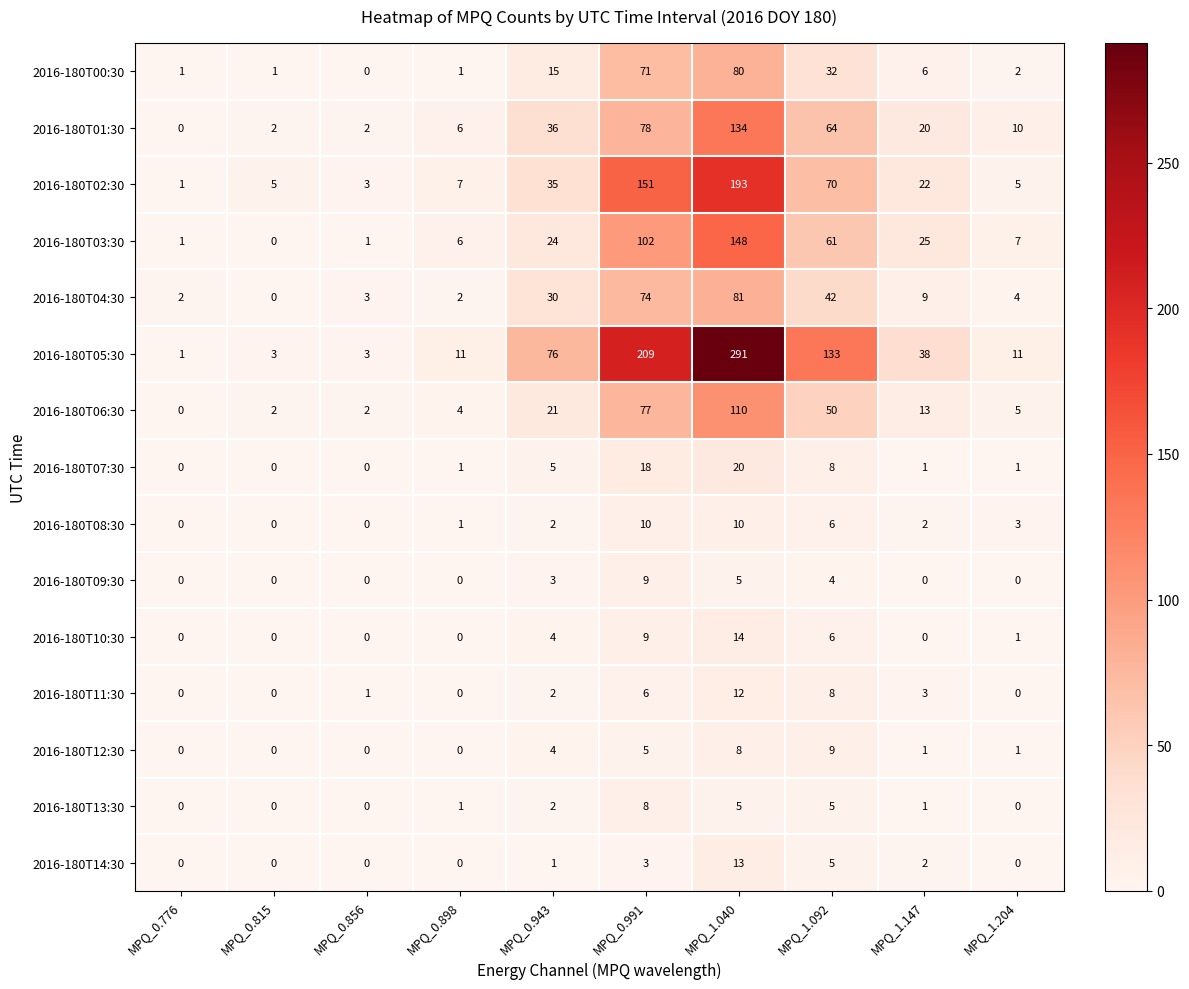

Which series has the largest total across all categories?

2016-180T05:30